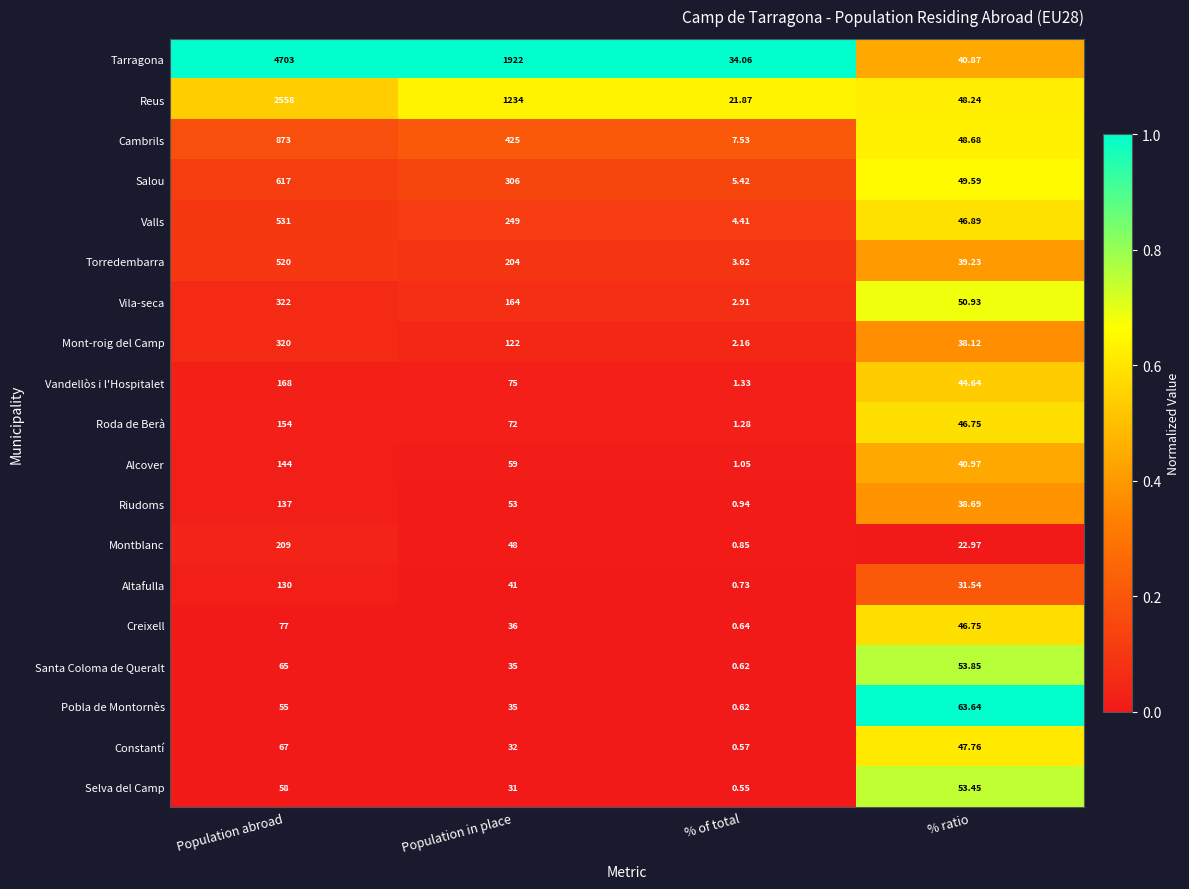

What is the maximum value shown in the chart?

4703.0